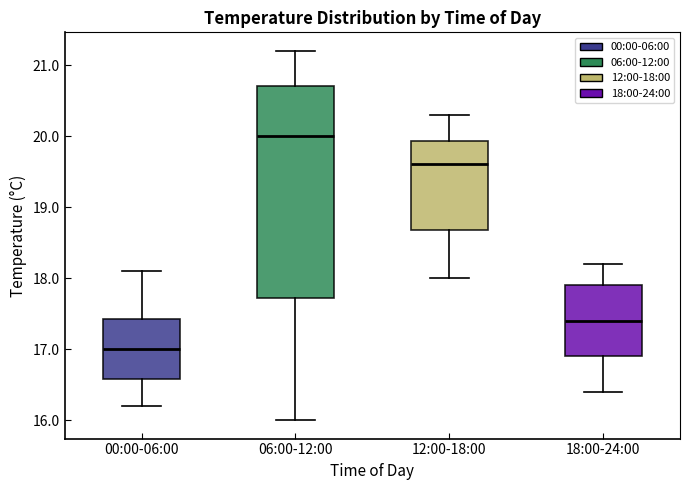

Where does the upper whisker of the box for 06:00-12:00 end on the y-axis? The values are not printed on the chart, so give them approximately, as read against the axis.

21.2